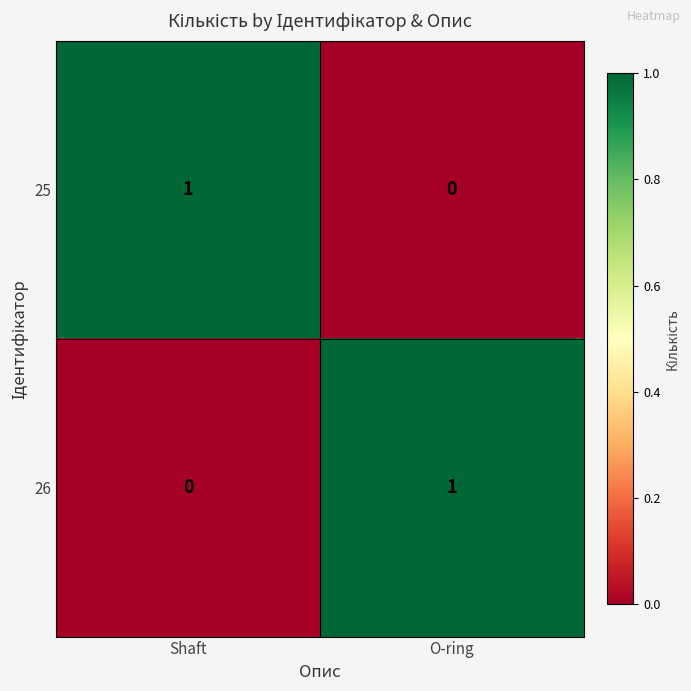

Reading left to right, extract all data points from this chart.

25: 1	0
26: 0	1